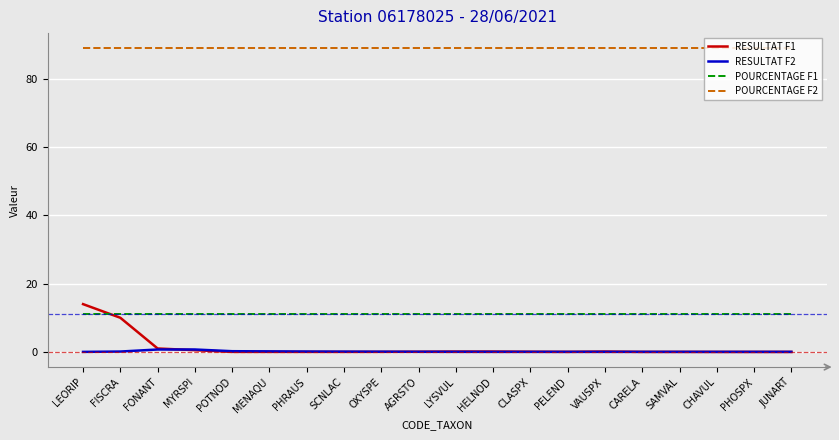

Which series has the largest total across all categories?

POURCENTAGE F2